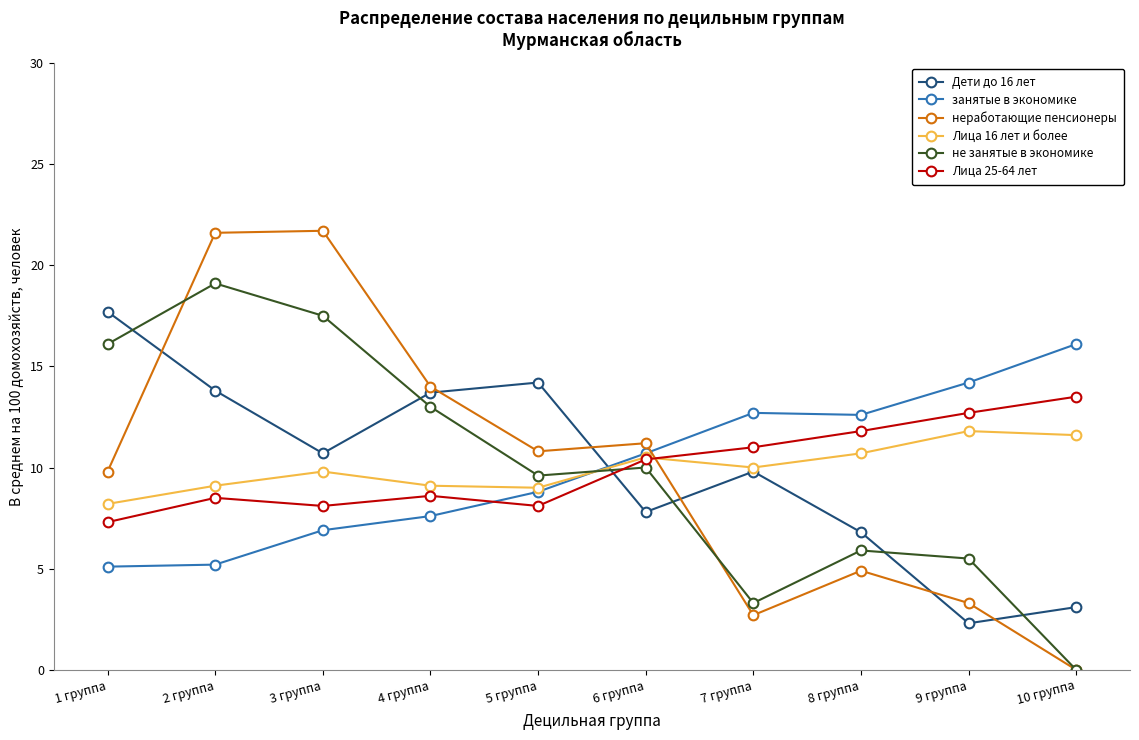

True or false: неработающие пенсионеры has more than 1 points higher than both neighbors.

True